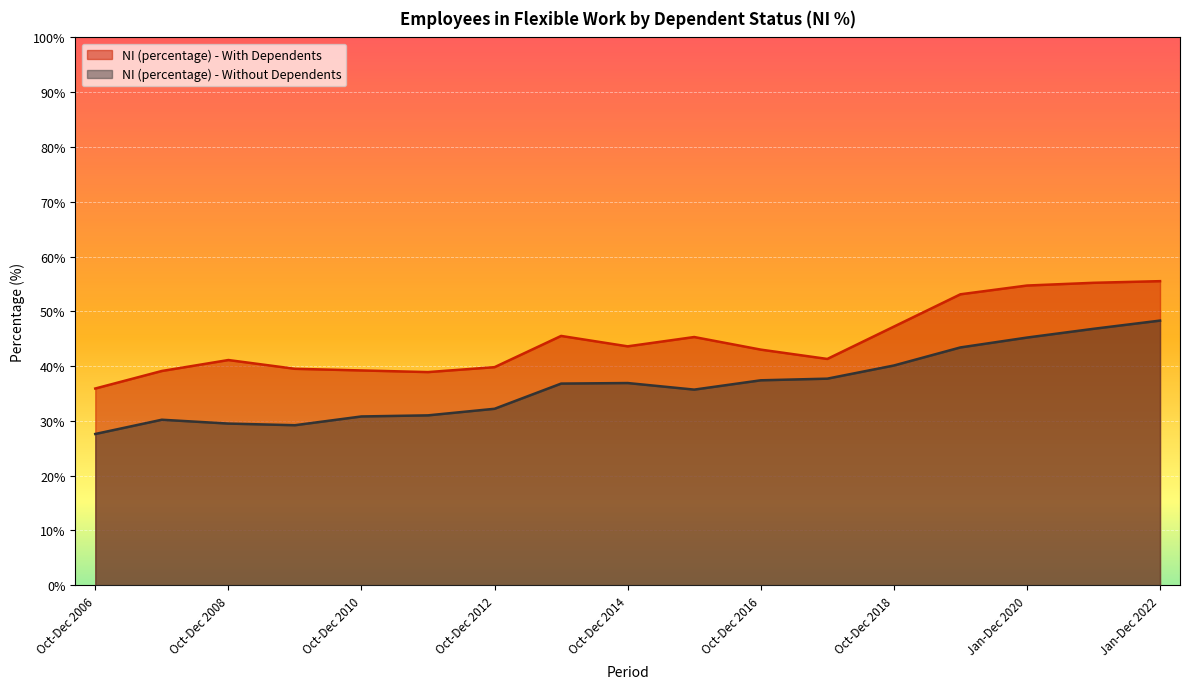

Reading right to left, transcribe all the data shown in this chart.

NI (percentage) - With Dependents: 55.5	55.2	54.7	53.1	47.2	41.3	43.0	45.3	43.6	45.5	39.8	38.9	39.2	39.5	41.1	39.1	35.9
NI (percentage) - Without Dependents: 48.3	46.8	45.2	43.4	40.1	37.7	37.4	35.7	36.9	36.8	32.2	31.0	30.8	29.2	29.5	30.2	27.6